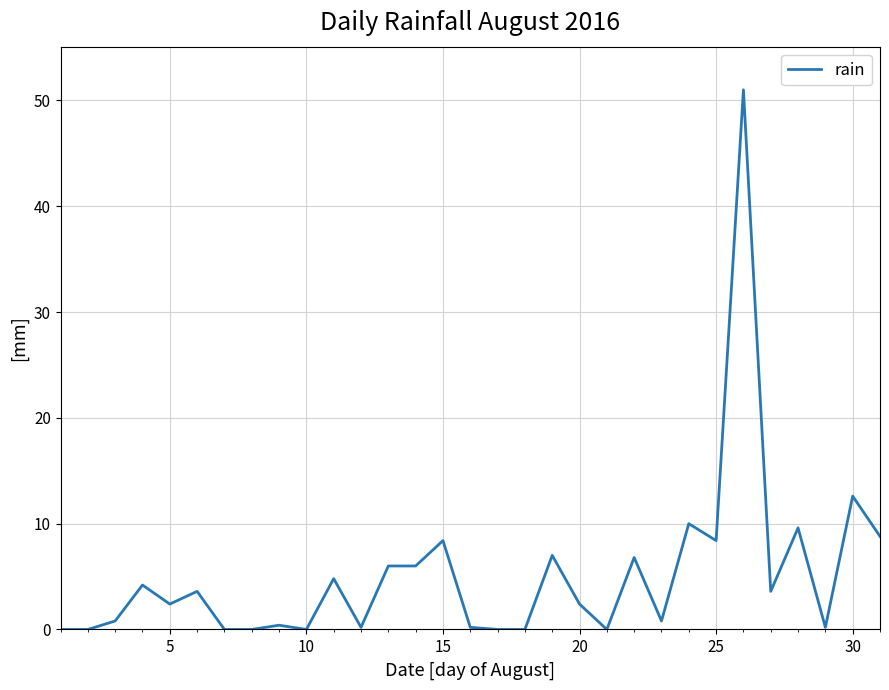

What is the greatest value displayed?

51.0